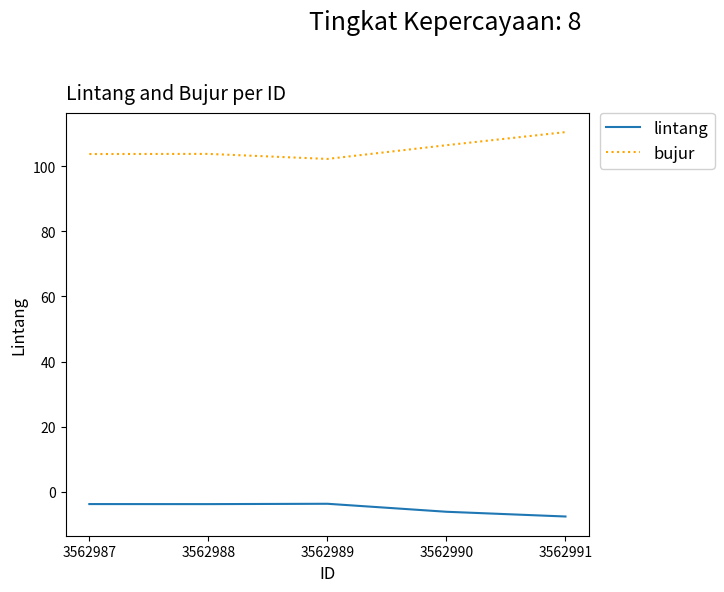

What is the difference between the maximum and minimum values in the bujur series?

8.2